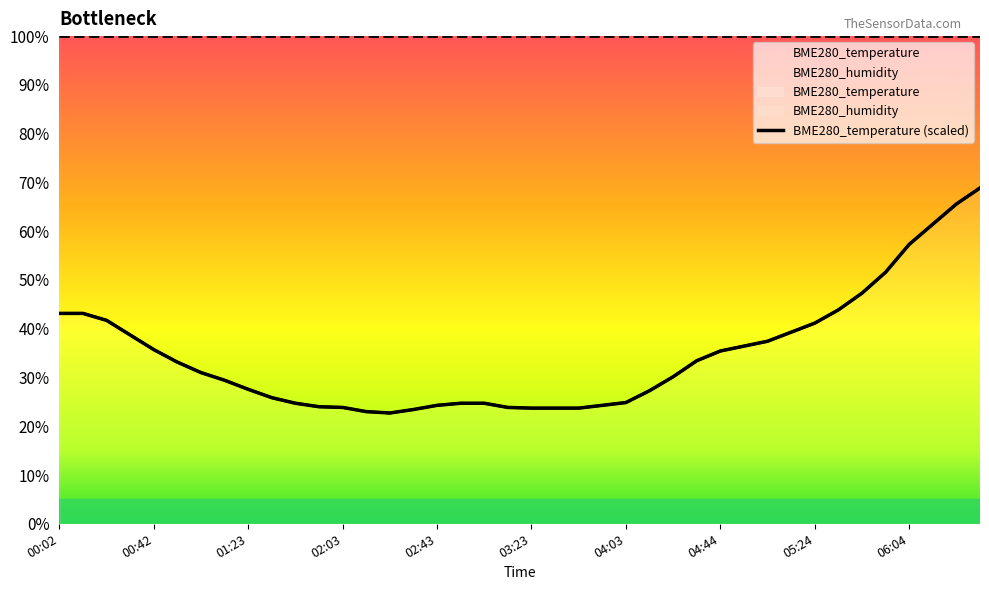

Reading left to right, transcribe all the data shown in this chart.

00:02=0.4	00:12=0.4	00:22=0.4	00:32=0.4	00:42=0.4	00:52=0.3	01:02=0.3	01:13=0.3	01:23=0.3	01:33=0.3	01:43=0.2	01:53=0.2	02:03=0.2	02:13=0.2	02:23=0.2	02:33=0.2	02:43=0.2	02:53=0.2	03:03=0.2	03:13=0.2	03:23=0.2	03:33=0.2	03:43=0.2	03:53=0.2	04:03=0.2	04:13=0.3	04:24=0.3	04:34=0.3	04:44=0.4	04:54=0.4	05:04=0.4	05:14=0.4	05:24=0.4	05:34=0.4	05:44=0.5	05:54=0.5	06:04=0.6	06:14=0.6	06:24=0.7	06:34=0.7